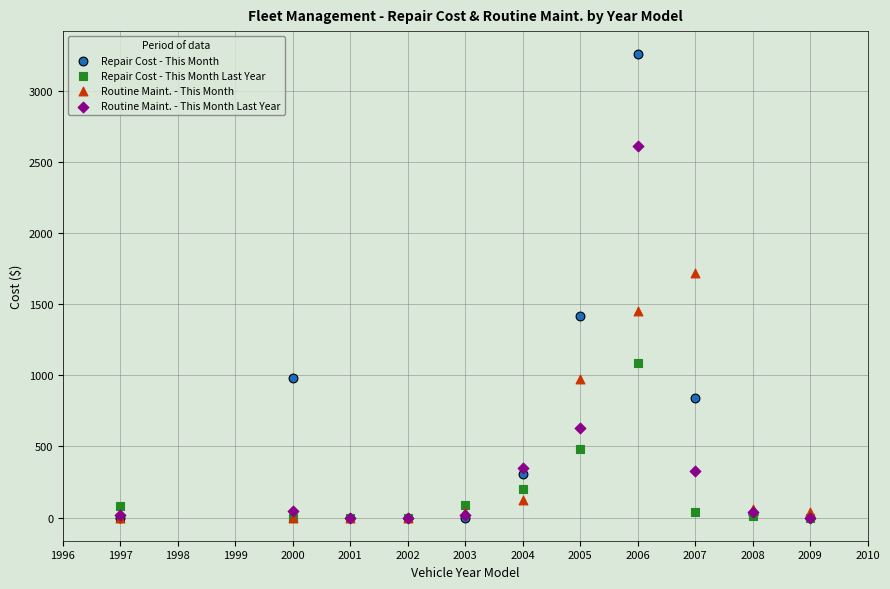

Across all series, what Y value is closest to 1629?

1717.9